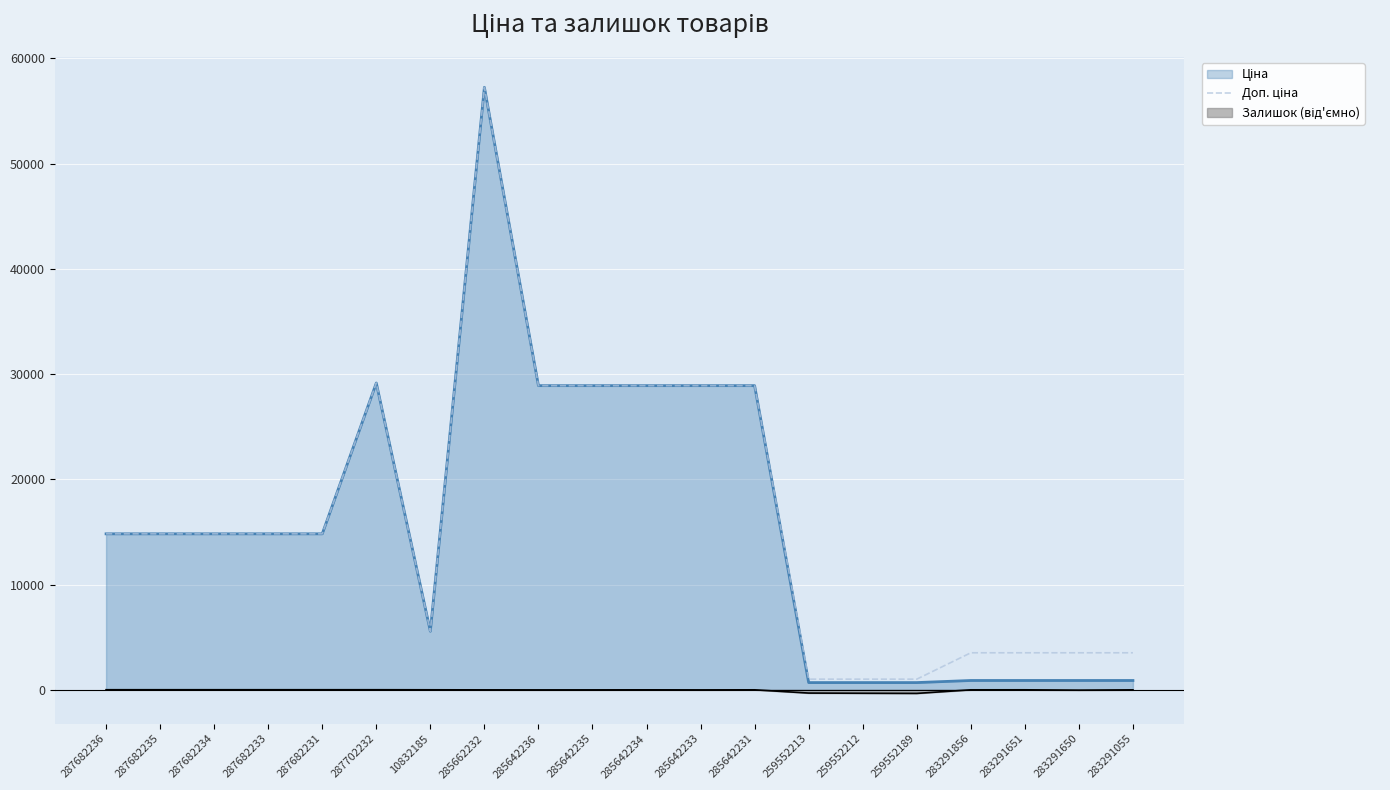

What is the difference between the maximum and minimum values?

56253.9